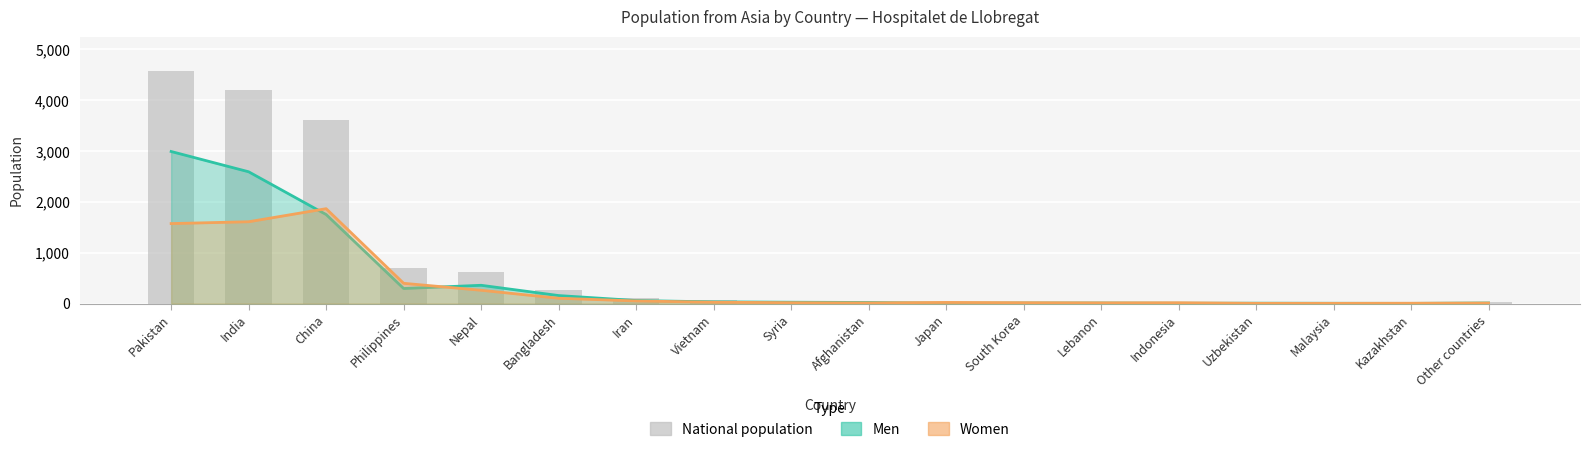

What is the change in value from Bangladesh to Indonesia?

-240